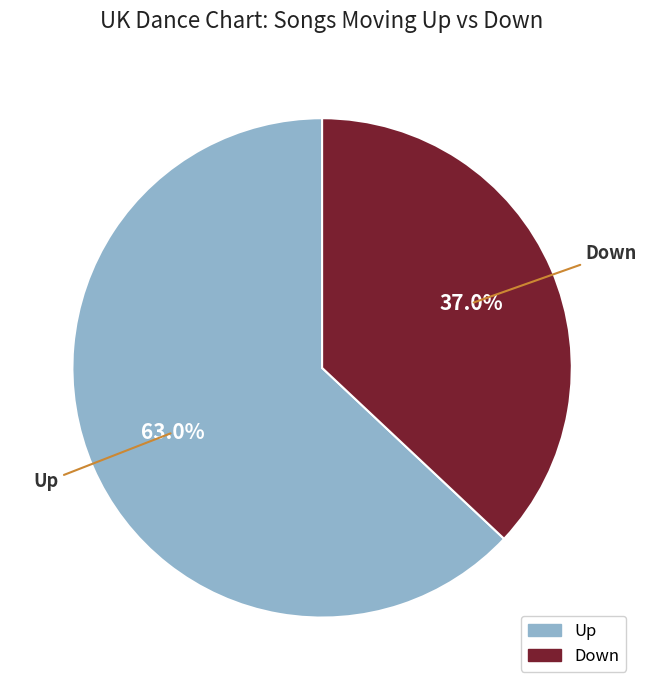

Is there any slice that represents more than half of the pie?

Yes